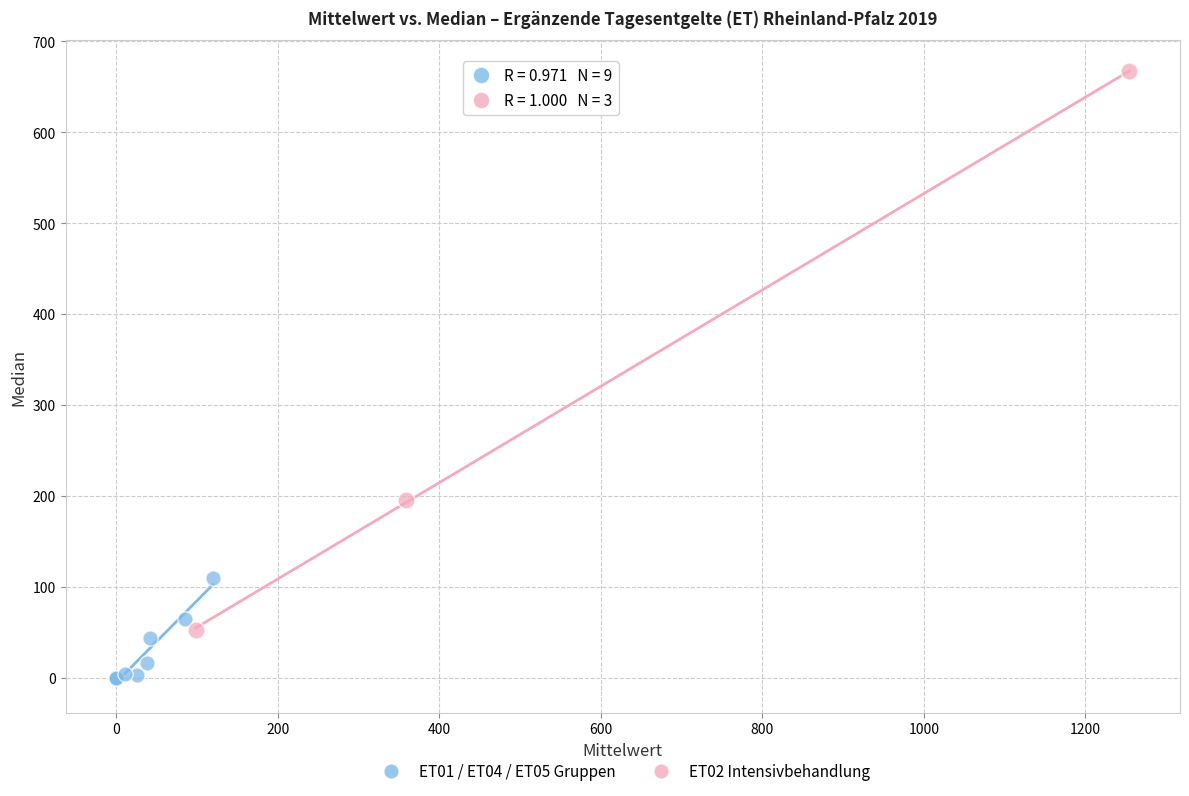

Which series contains the highest Y value?

ET02 Intensivbehandlung